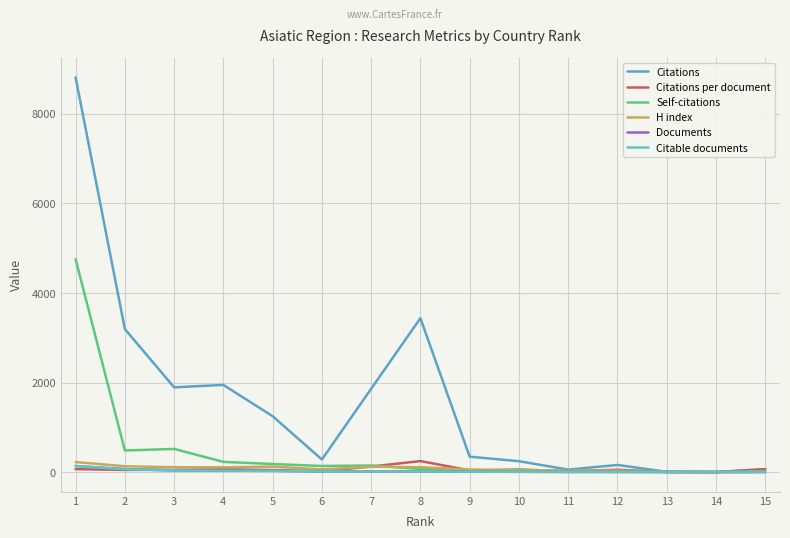

Count the number of data series in this chart.

6